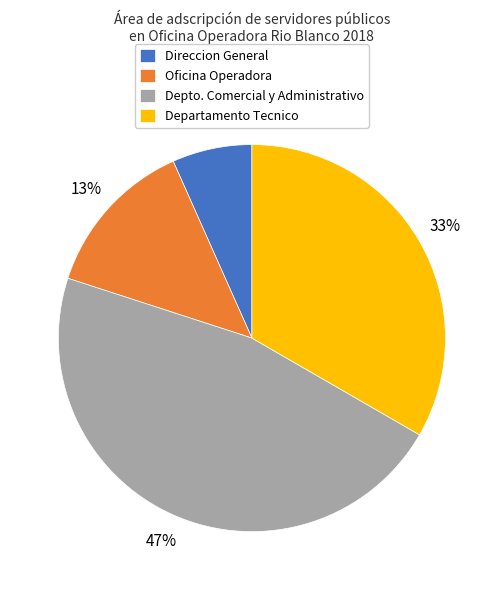

Which has a higher value, Oficina Operadora or Direccion General?

Oficina Operadora